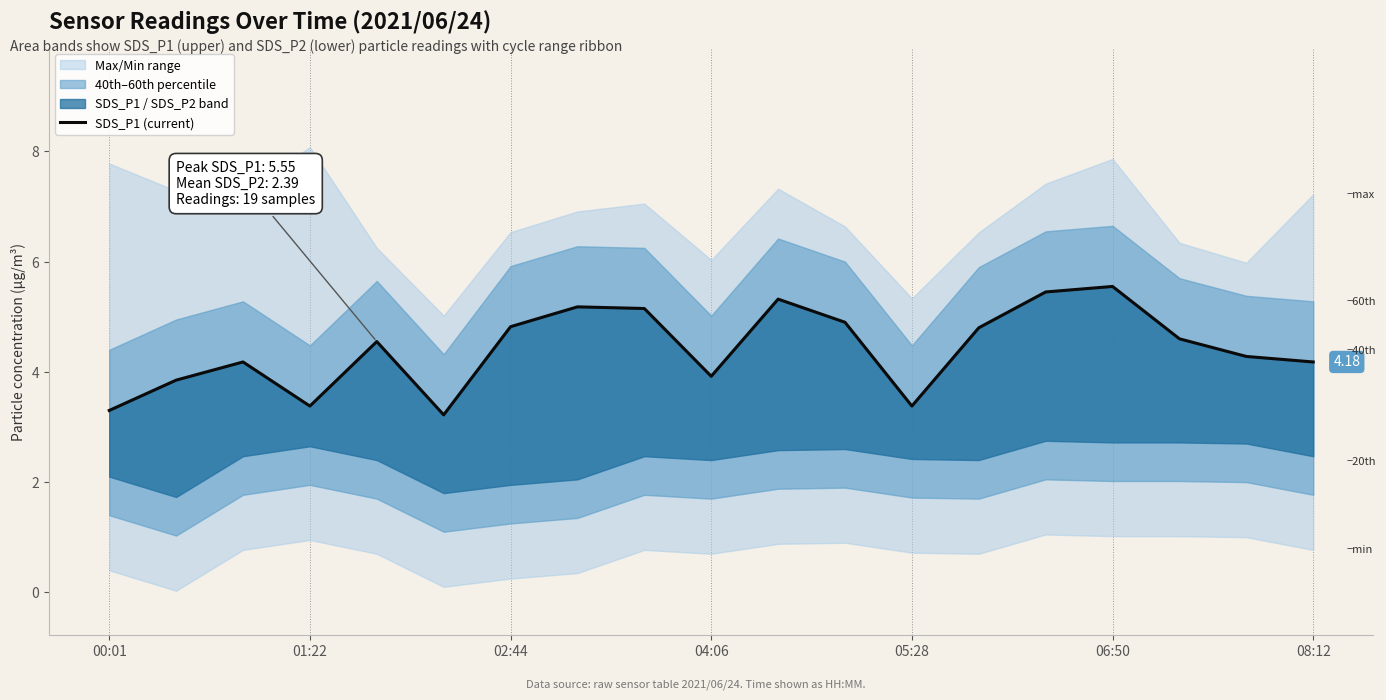

Is it true that the value at 00:01 is 1.7?

False